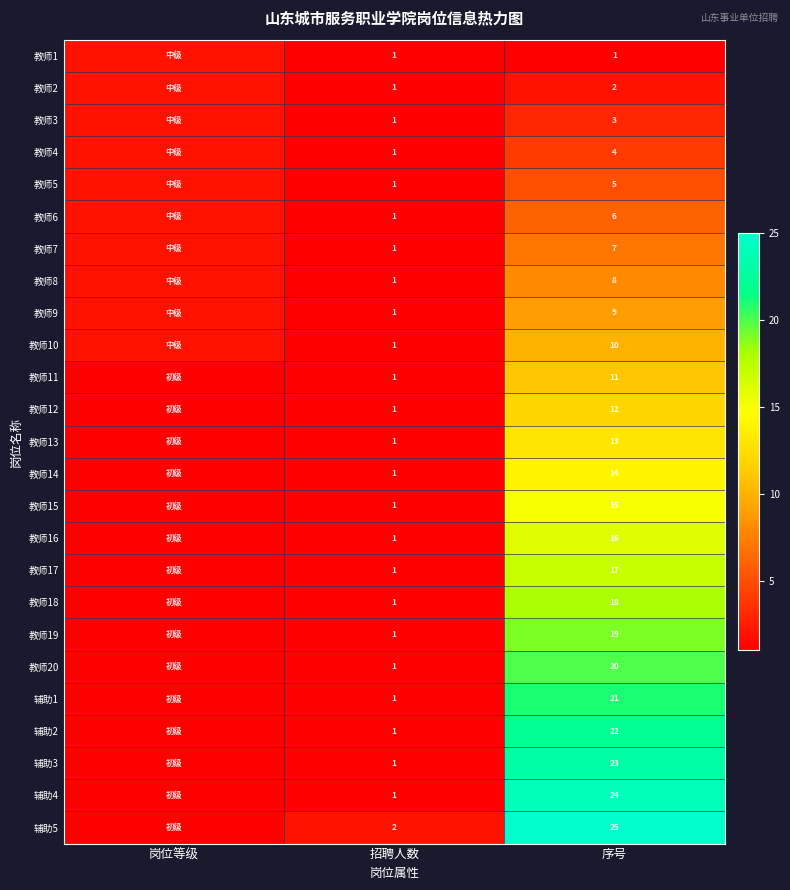

Is it true that 教师14 equals 14 at 序号?

True